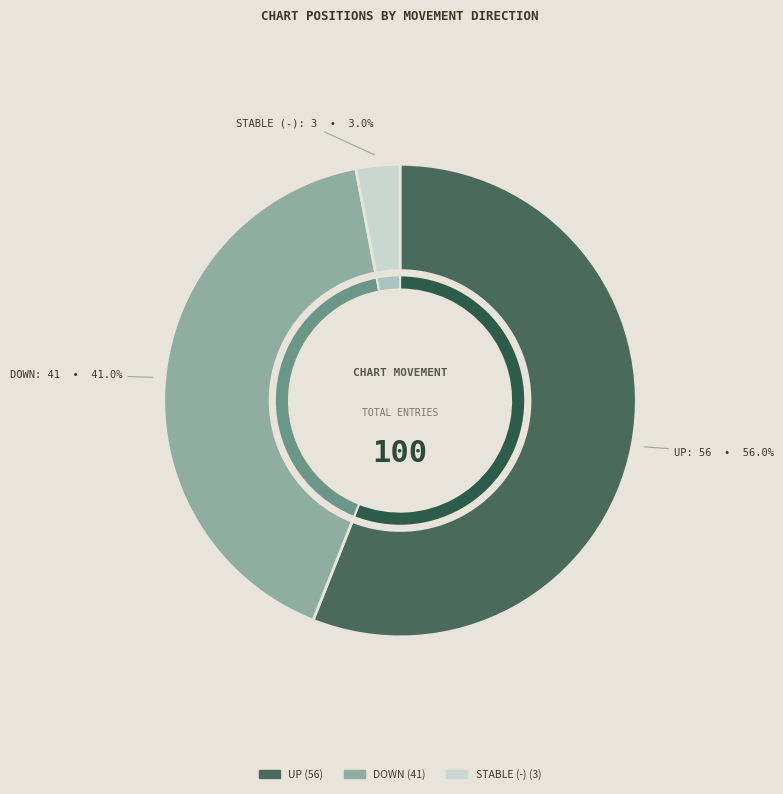

To the nearest percent, what percentage of the pie is down?

41%